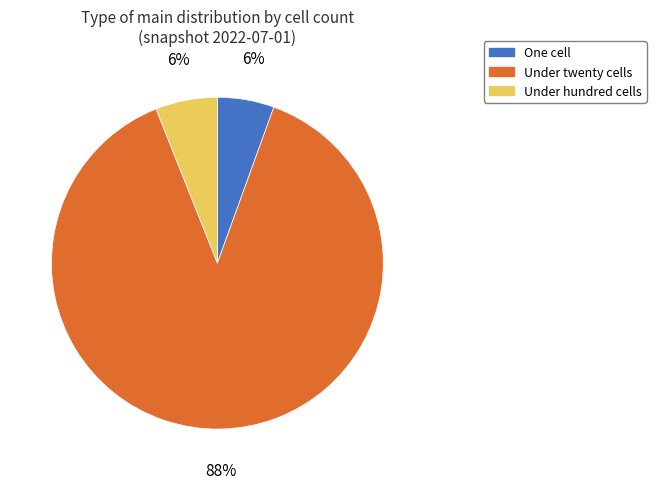

To the nearest percent, what is the average slice percentage?

33%